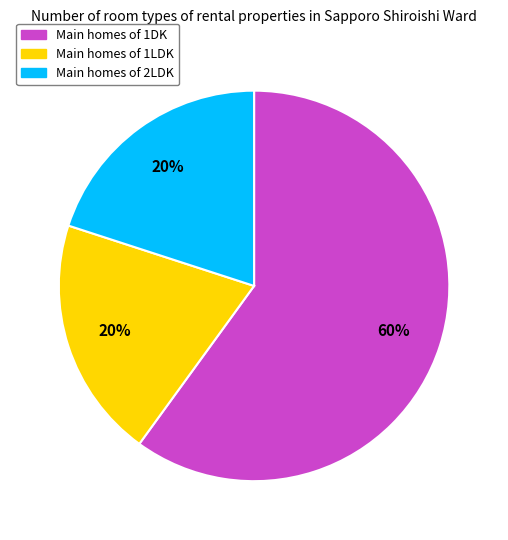

Does any single category account for the majority?

Yes